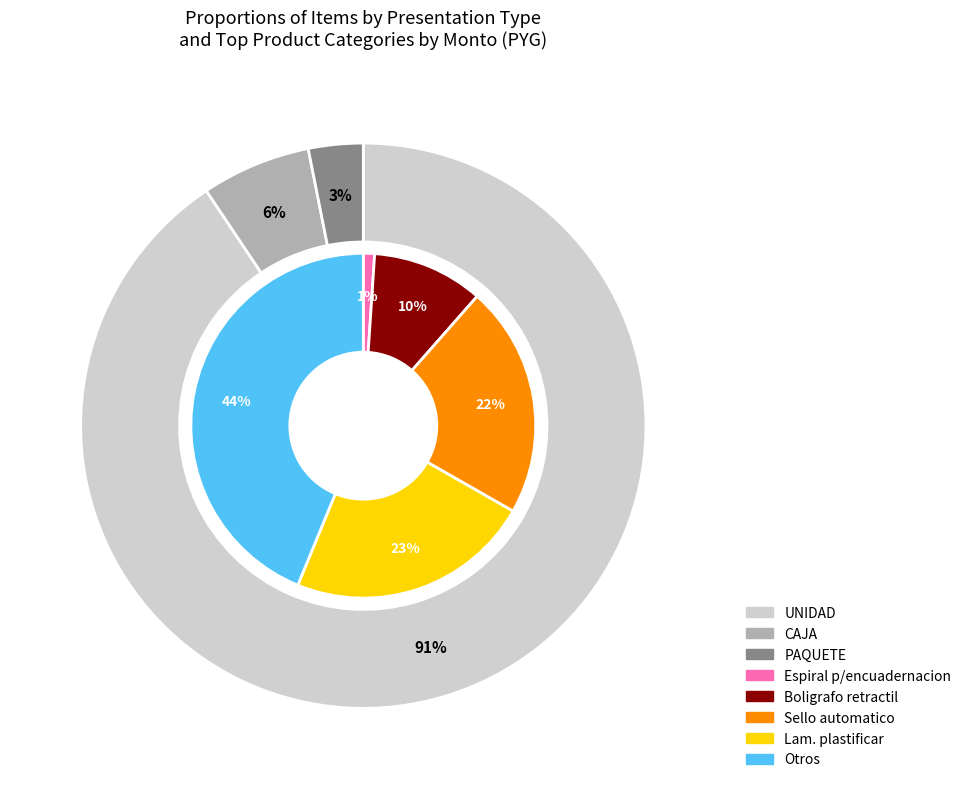

To the nearest percent, what is the difference between the PAQUETE and UNIDAD slice percentages?

88%